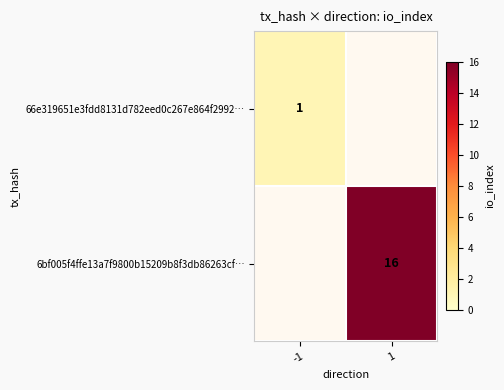

The 66e319651e3fdd8131d782eed0c267e864f2992… series shows 2 at -1. True or false?

False